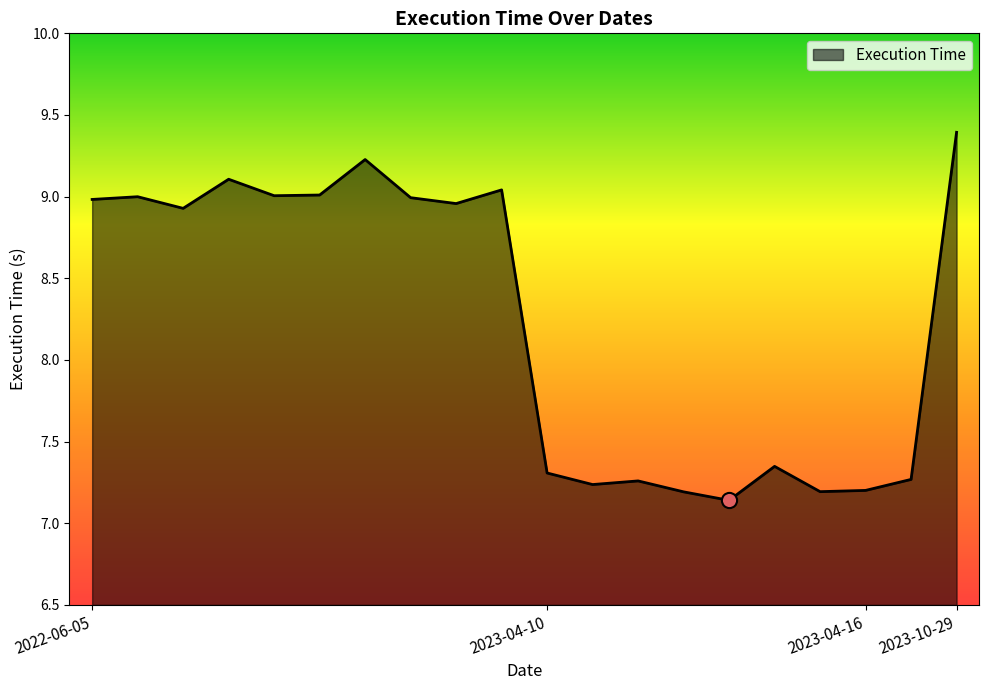

What is the greatest value displayed?

9.4